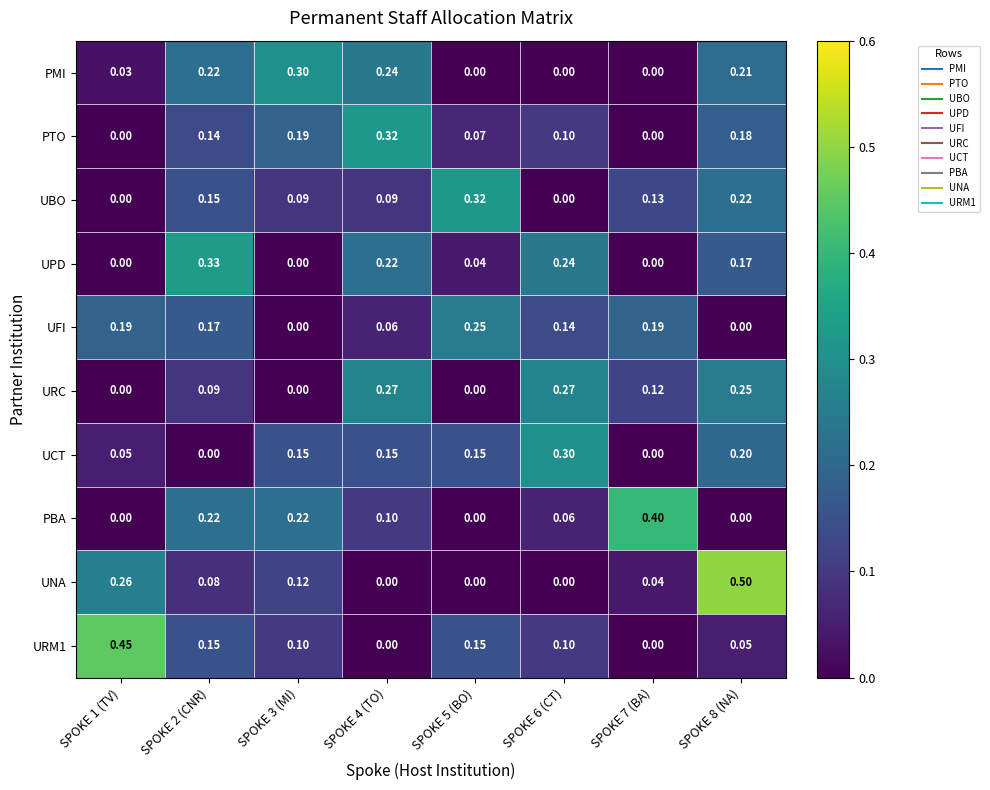

Which series has the widest spread of values?

UNA